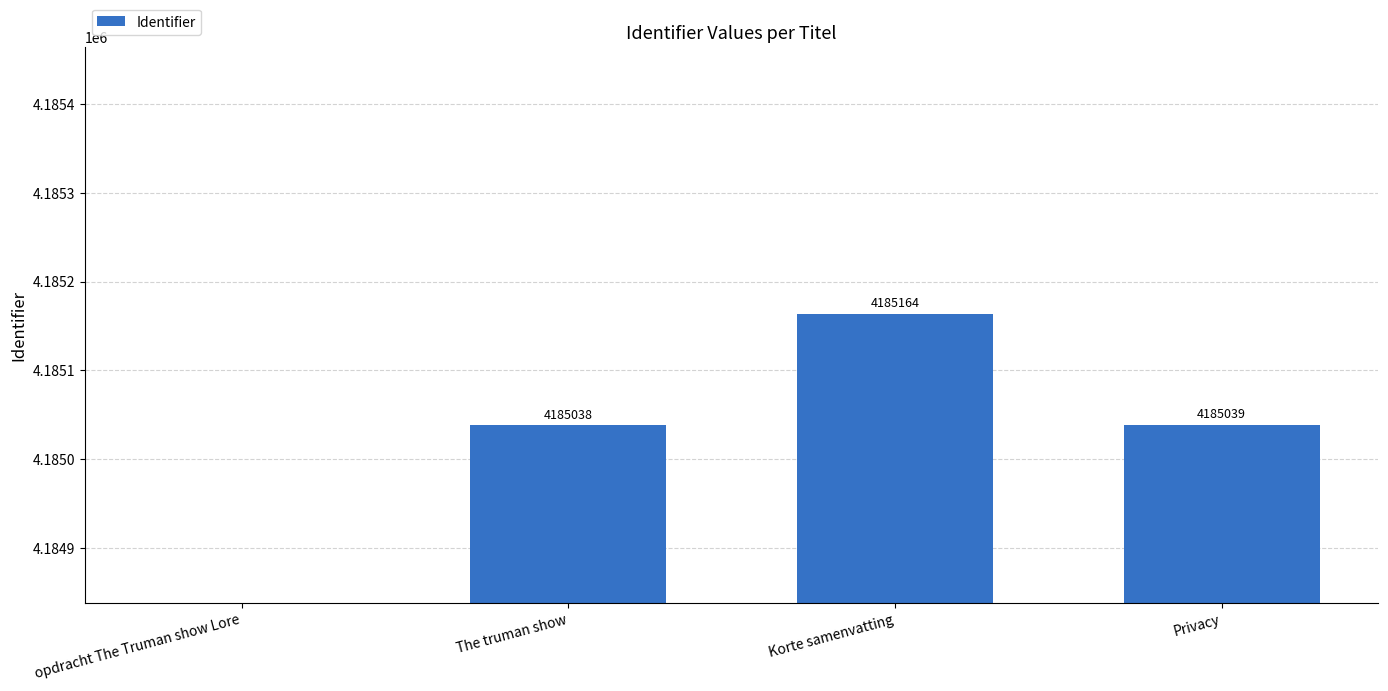

Does the chart contain any negative values?

No